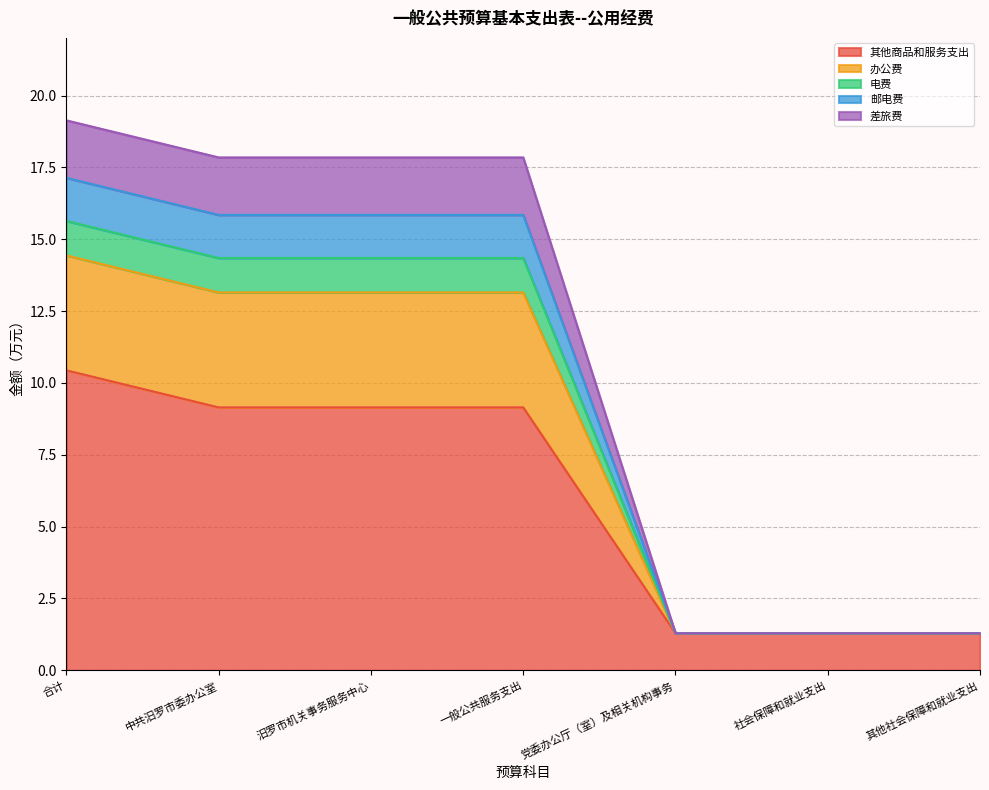

List the labels in order of 邮电费 value, largest first.

合计, 中共汨罗市委办公室, 汨罗市机关事务服务中心, 一般公共服务支出, 党委办公厅（室）及相关机构事务, 社会保障和就业支出, 其他社会保障和就业支出